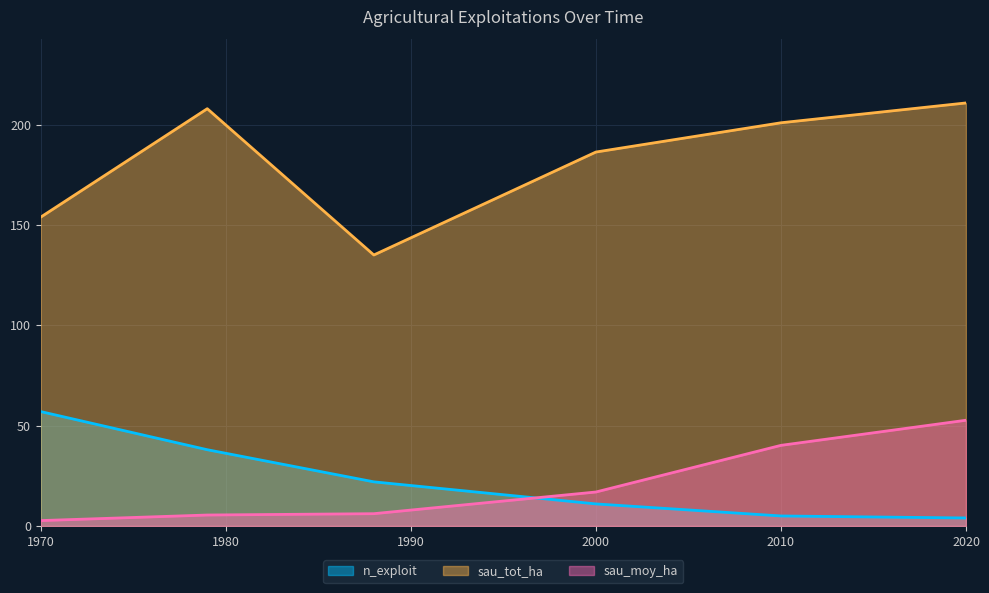

Rank the categories by sau_moy_ha value from lowest to highest.

1970, 1979, 1988, 2000, 2010, 2020